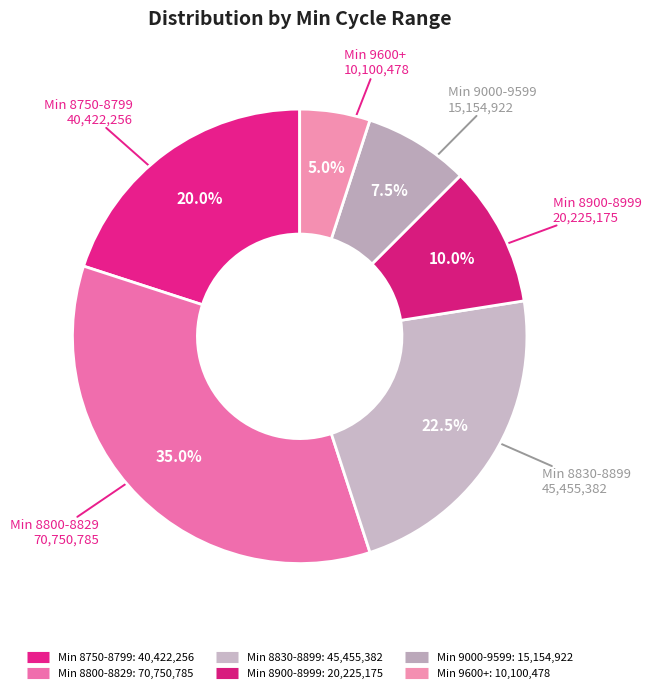

How many segments does this pie chart have?

6